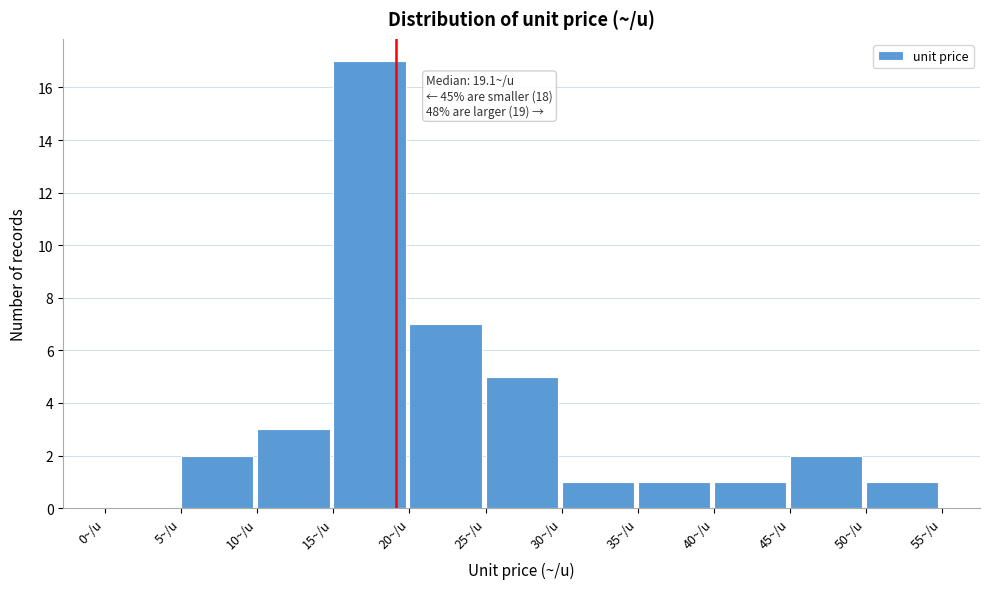

Which range on the x-axis has the tallest bar?

15 to 20